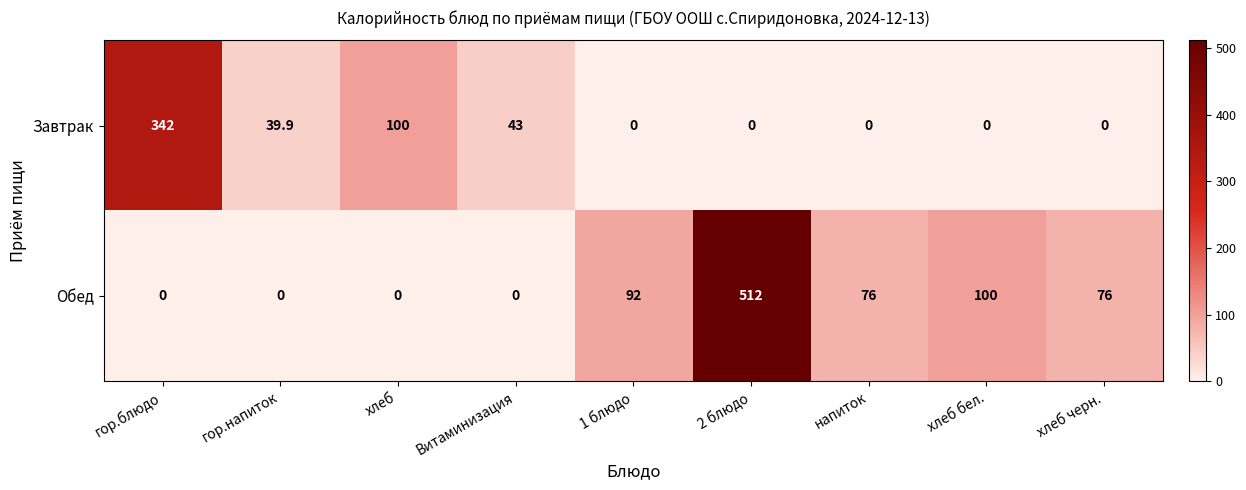

What is the average value of the Завтрак series?

58.3